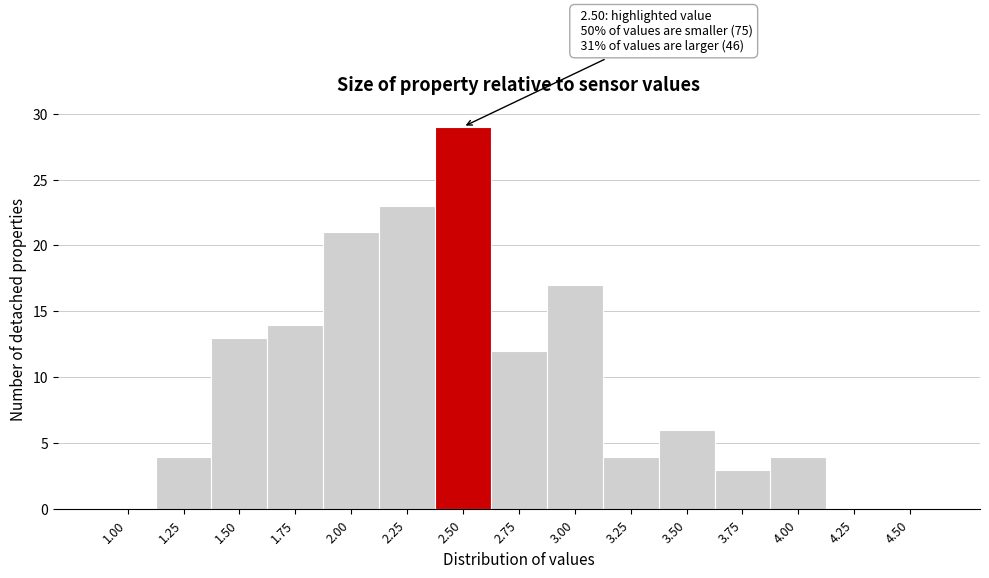

Reading right to left, extract all data points from this chart.

4.50=0	4.25=0	4.00=4	3.75=3	3.50=6	3.25=4	3.00=17	2.75=12	2.50=29	2.25=23	2.00=21	1.75=14	1.50=13	1.25=4	1.00=0